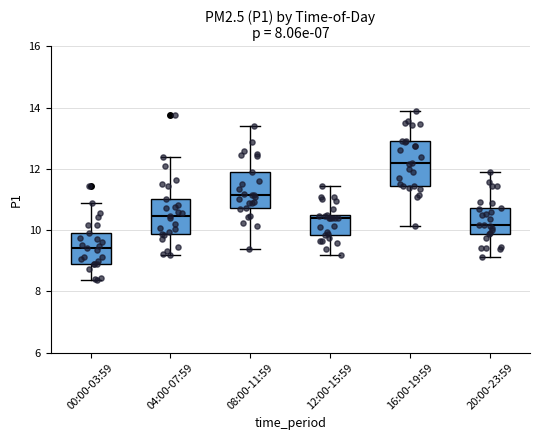

Comparing the boxes themselves (not the whiskers), which one is the tallest?

16:00-19:59